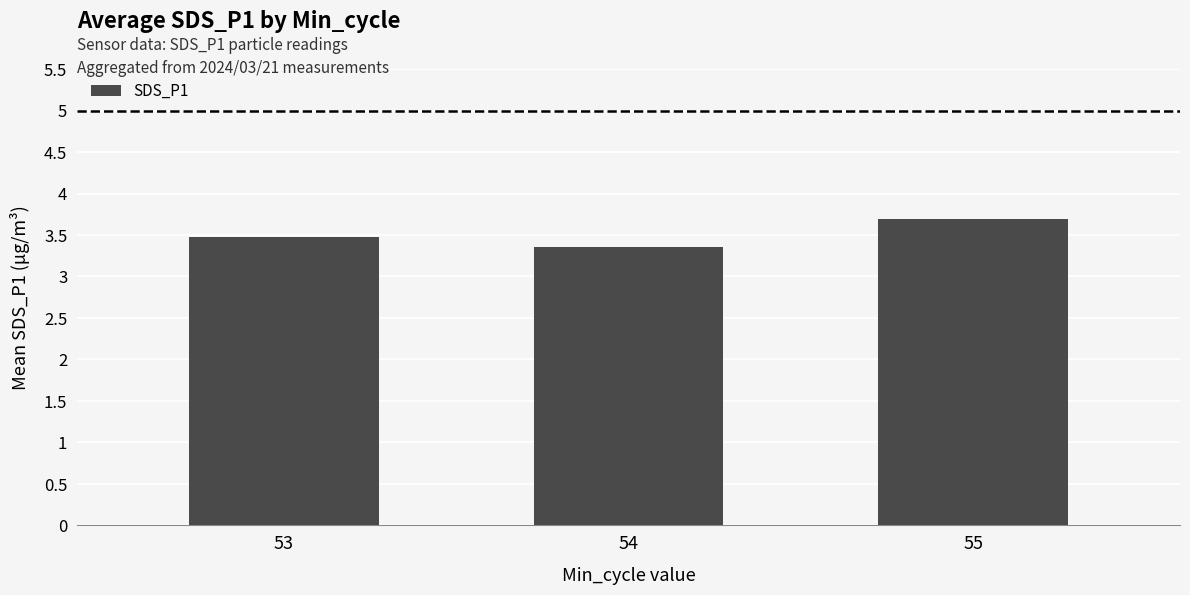

Rank the categories by value from highest to lowest.

55, 53, 54